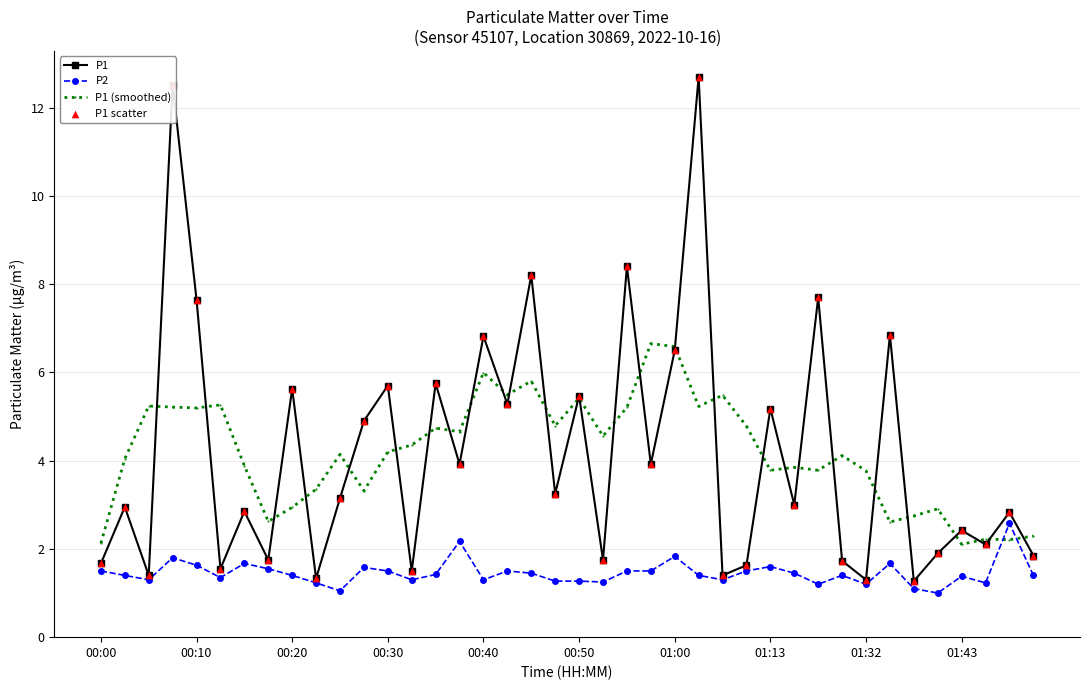

Which series has the widest spread of values?

P1